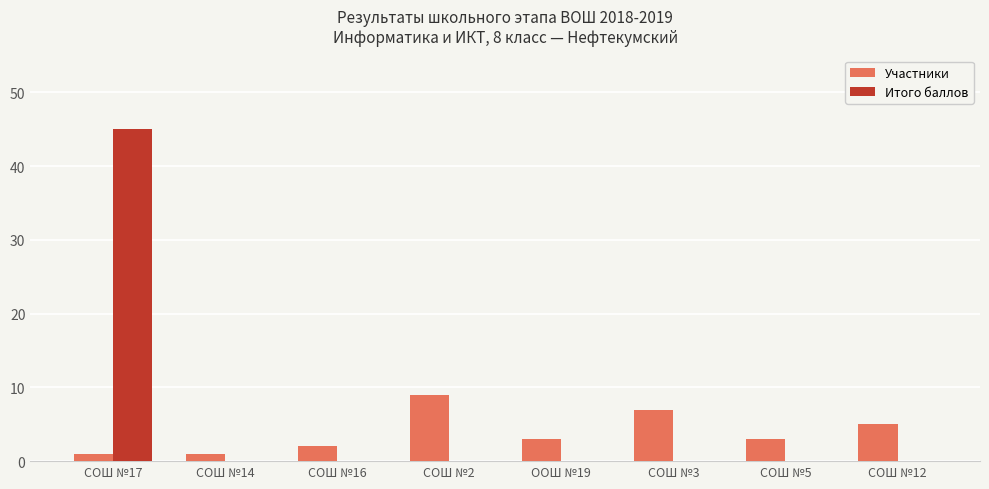

Is it true that Участники equals 5 at ООШ №19?

False